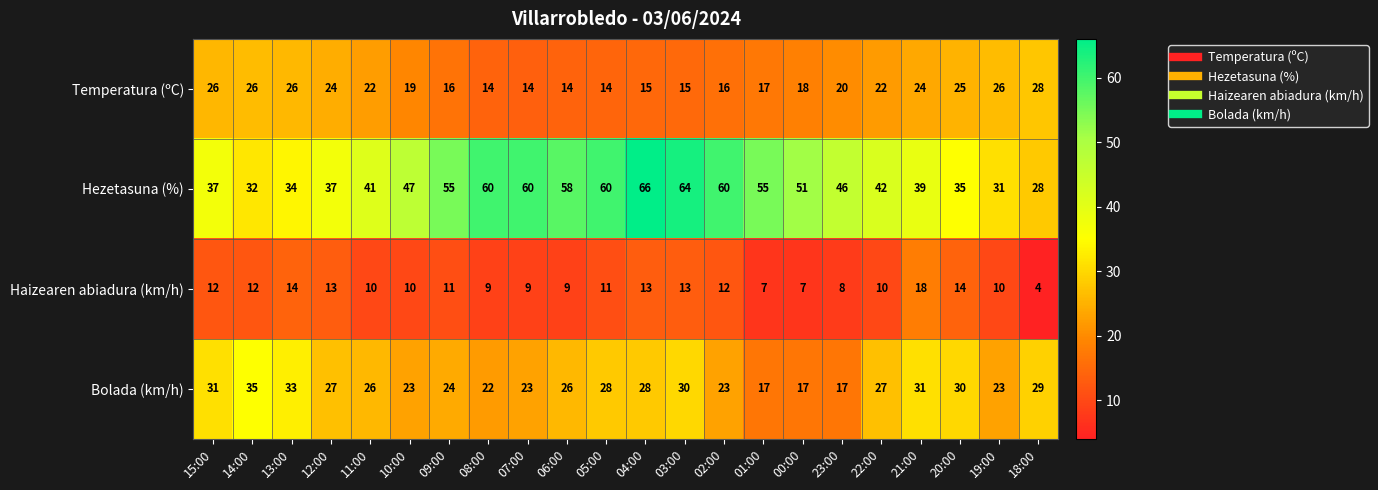

At which category does the chart reach its peak across all series?

04:00